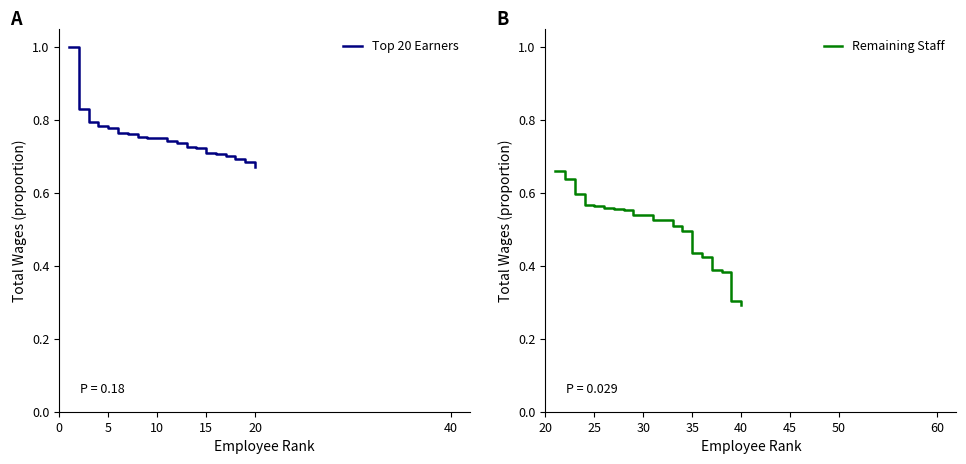

At how many categories does at least one series exceed 0?

20